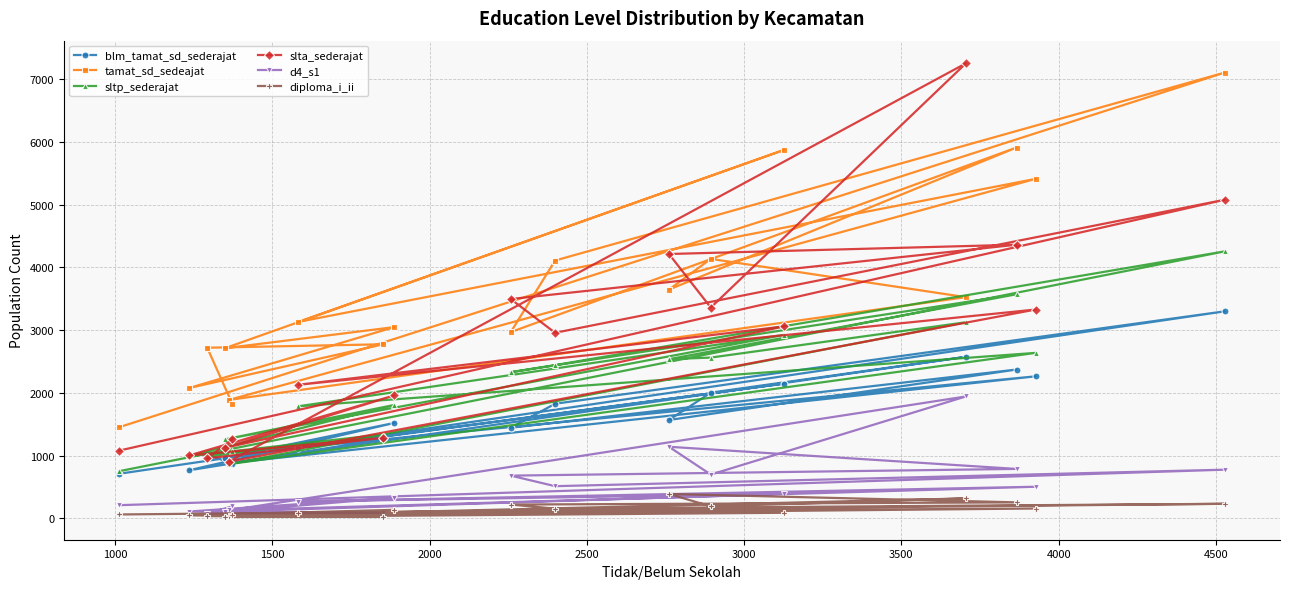

Which series has the widest spread of values?

slta_sederajat